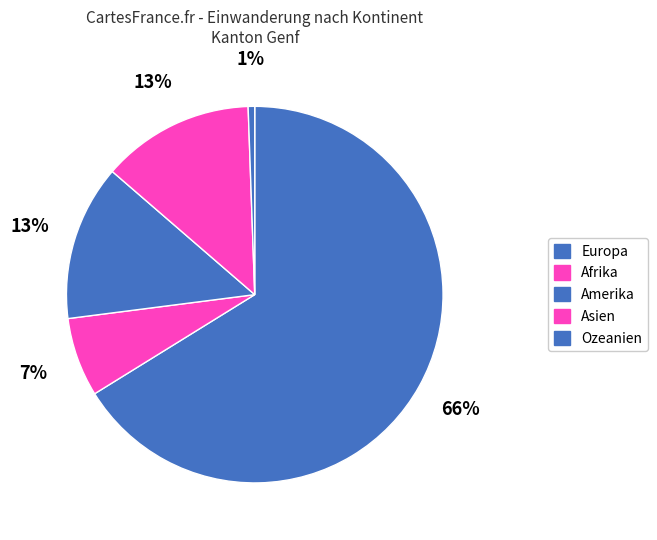

To the nearest percent, what is the difference between the Ozeanien and Amerika slice percentages?

13%